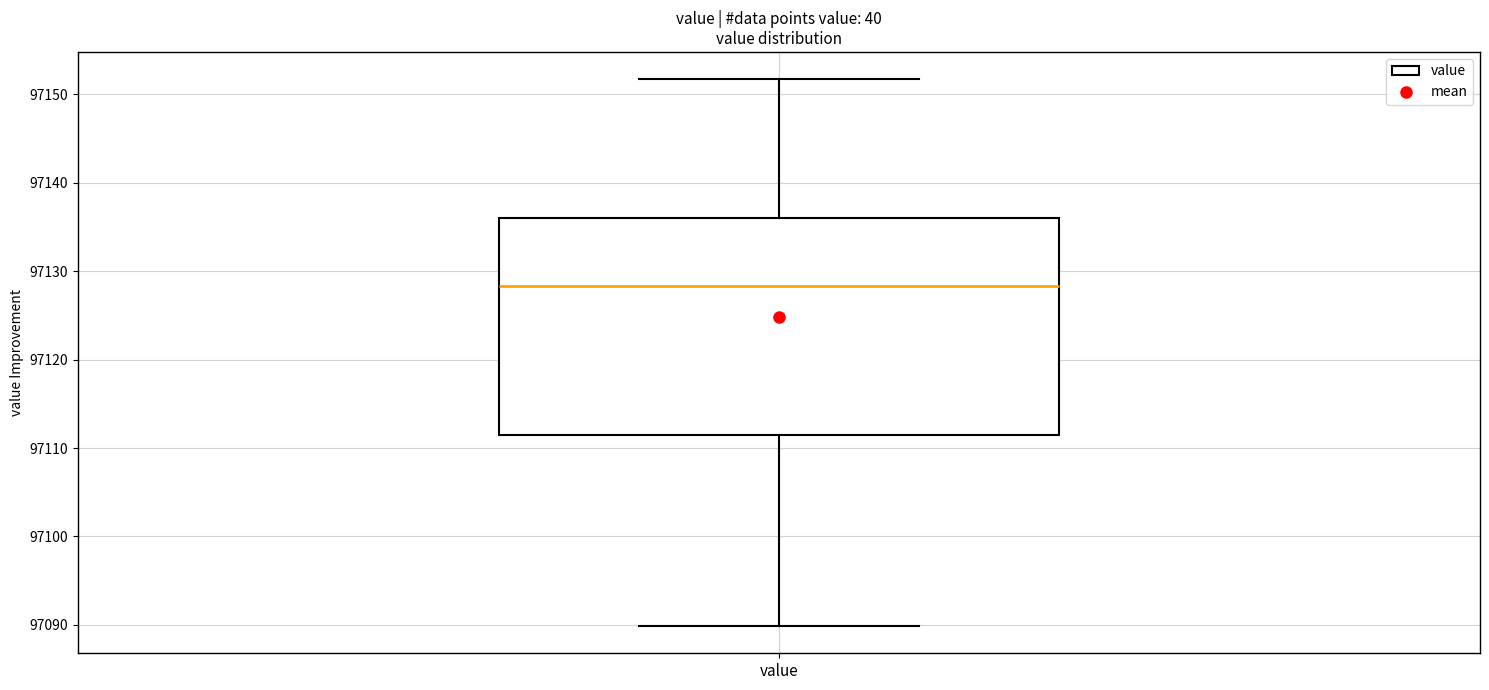

Transcribe this box plot: give where the median line is, the range the box spans, and where the two whiskers end, as read against the y-axis. The values are not printed on the chart, so give them approximately, as read against the axis.

median 97128, box 97111 to 97136, whiskers 97090 to 97152